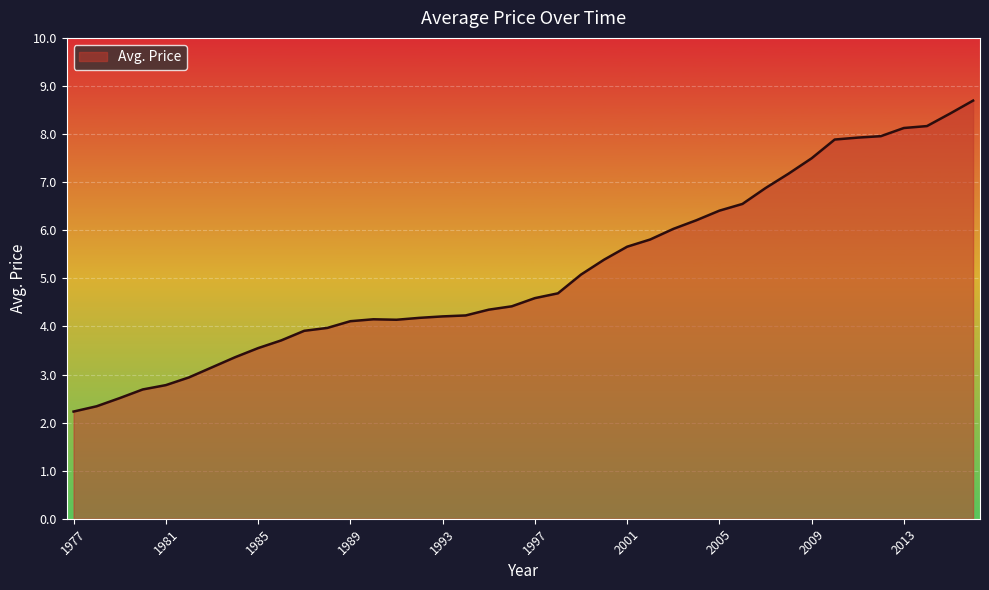

What is the smallest value displayed?

2.2